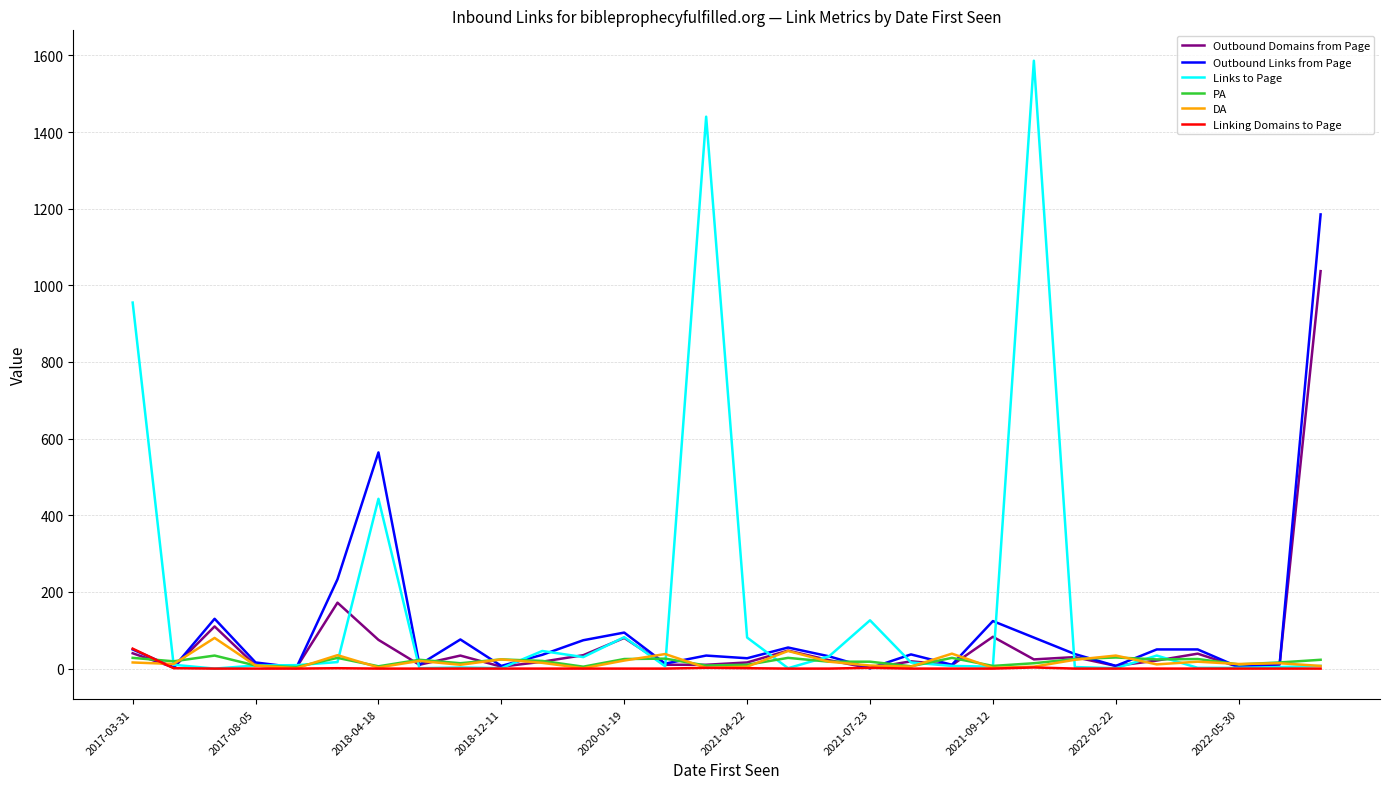

How many distinct data groups are displayed?

6